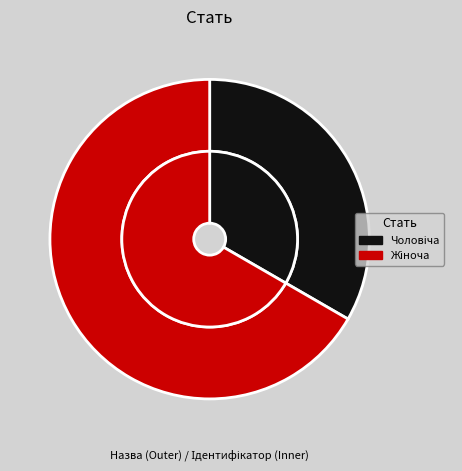

Which slice is the largest?

Жіноча